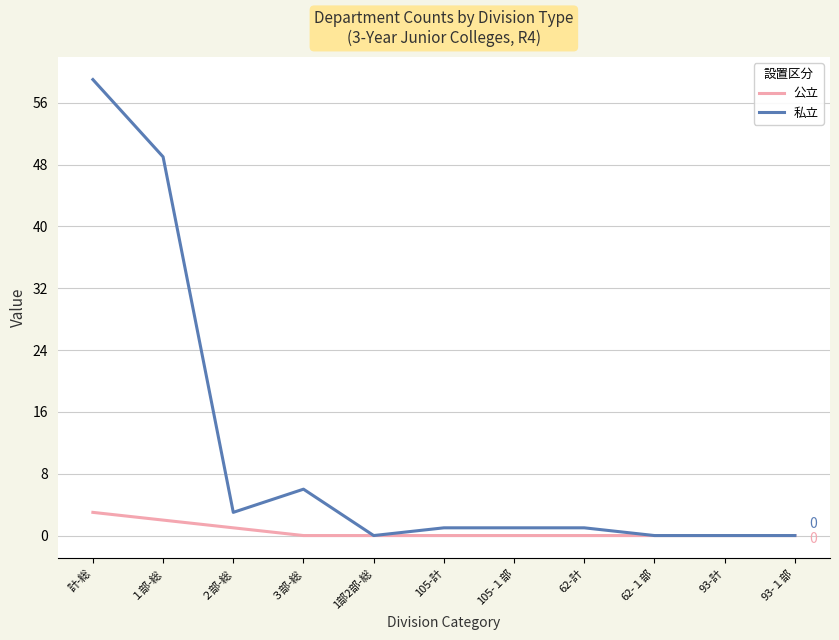

Does the chart display data point markers on the line(s)?

No